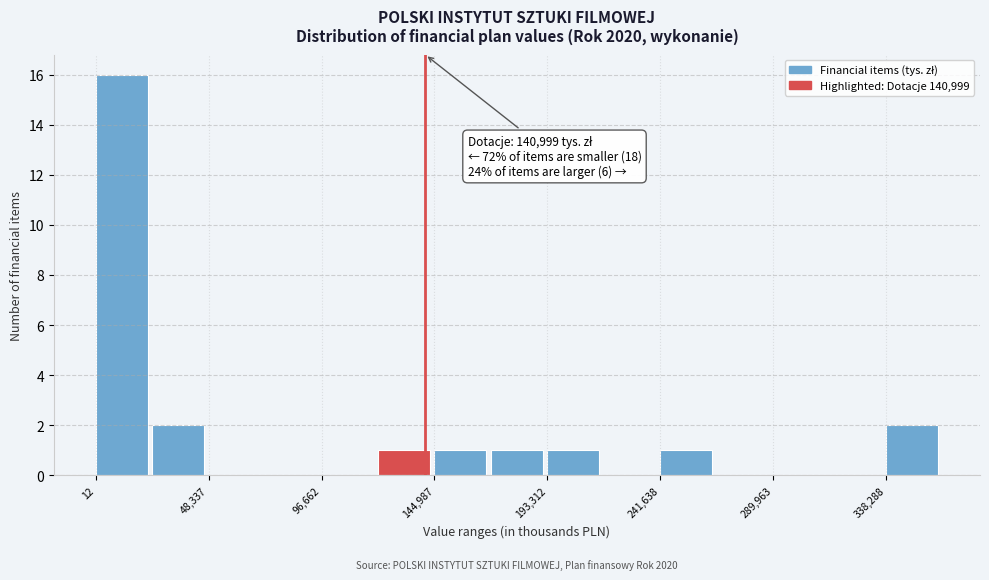

Over which range of the x-axis is the bar tallest?

0 to 25000